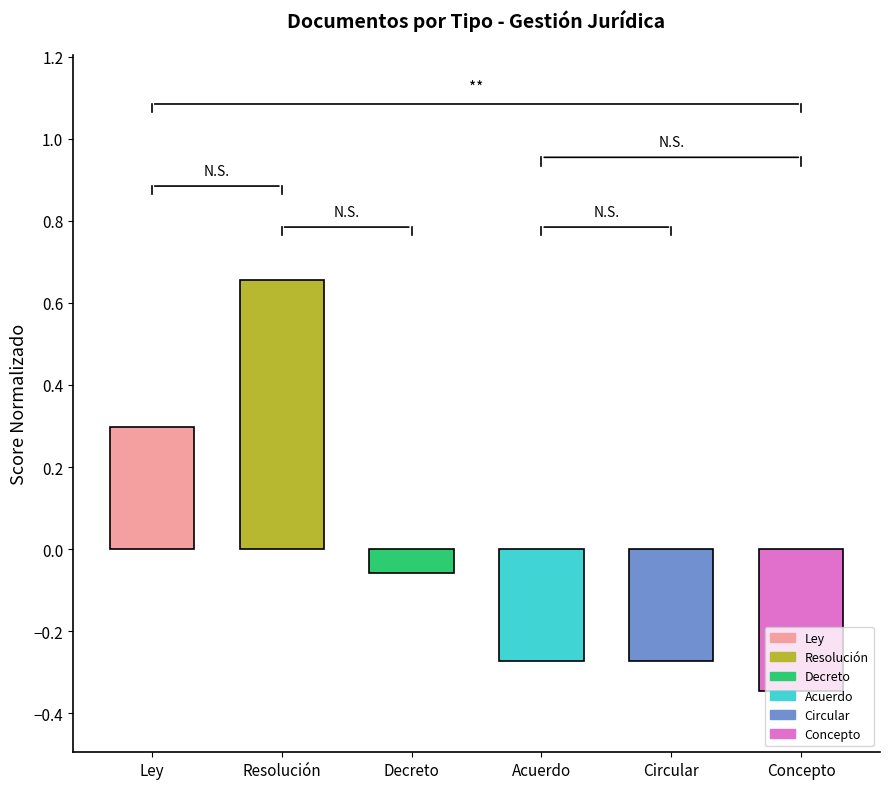

Which has a higher value, Decreto or Circular?

Decreto